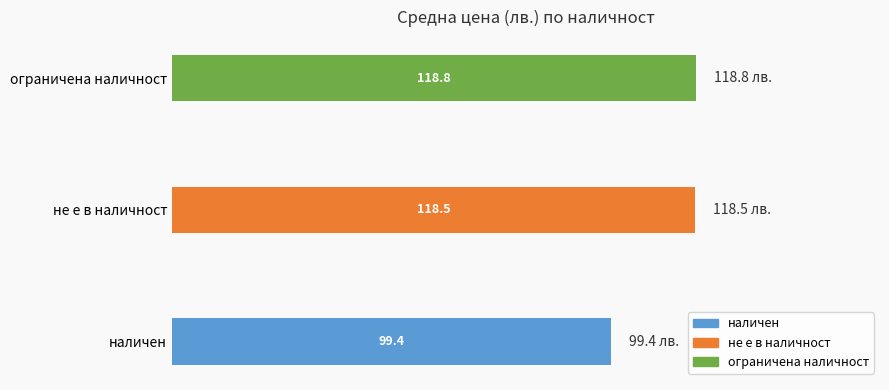

True or false: the data shows 53.8 at наличен.

False